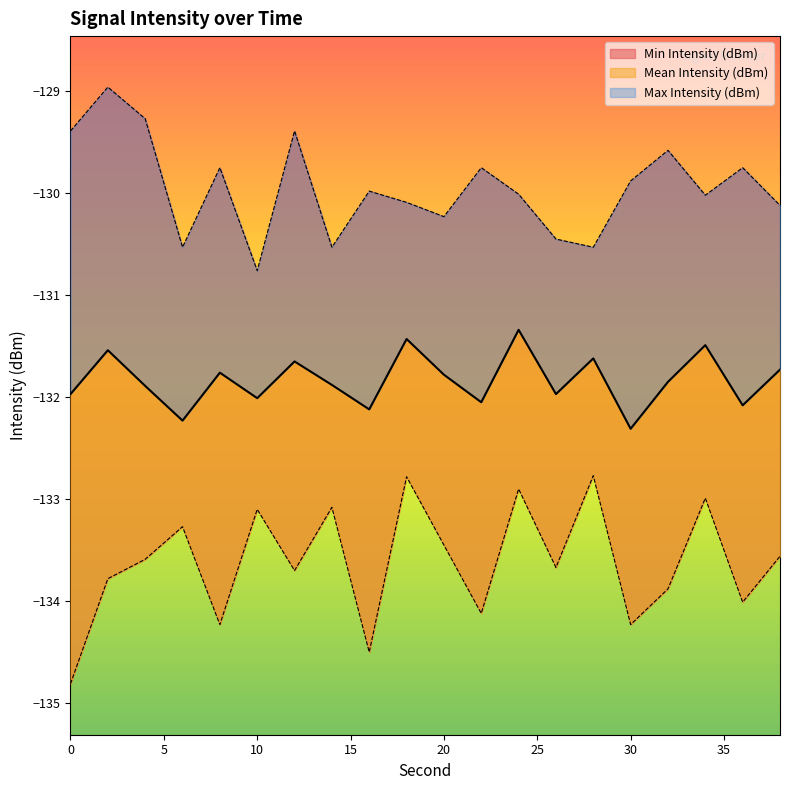

What is the sum of the Max Intensity (dBm) values at 12 and 20?

-259.6